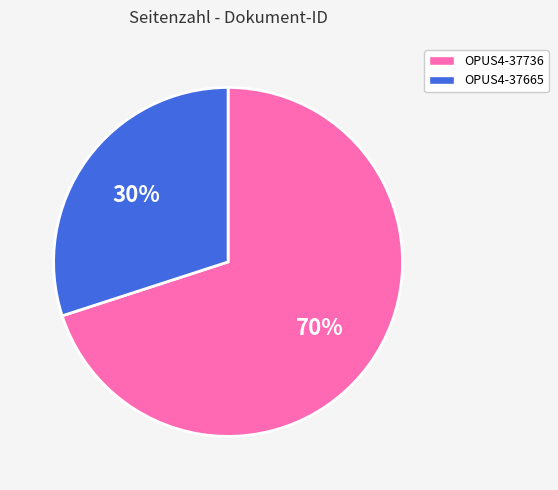

What is the ratio of the value at OPUS4-37736 to the value at OPUS4-37665?

2.3